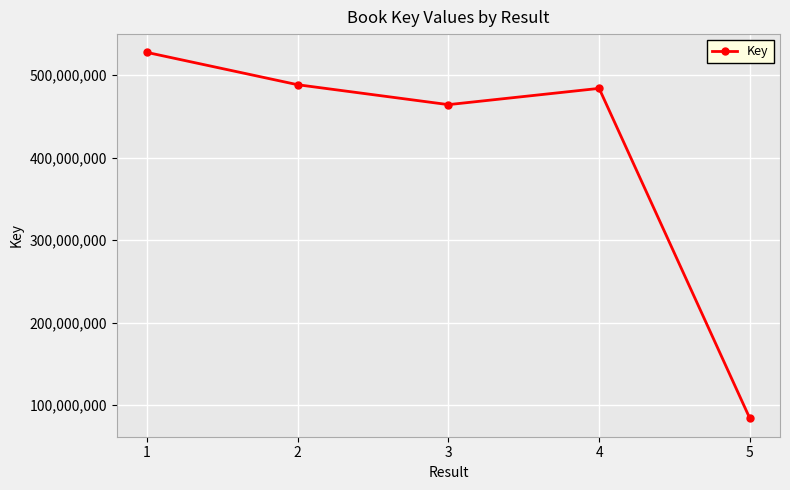

Where is the data nearest to the value 305597750?

3